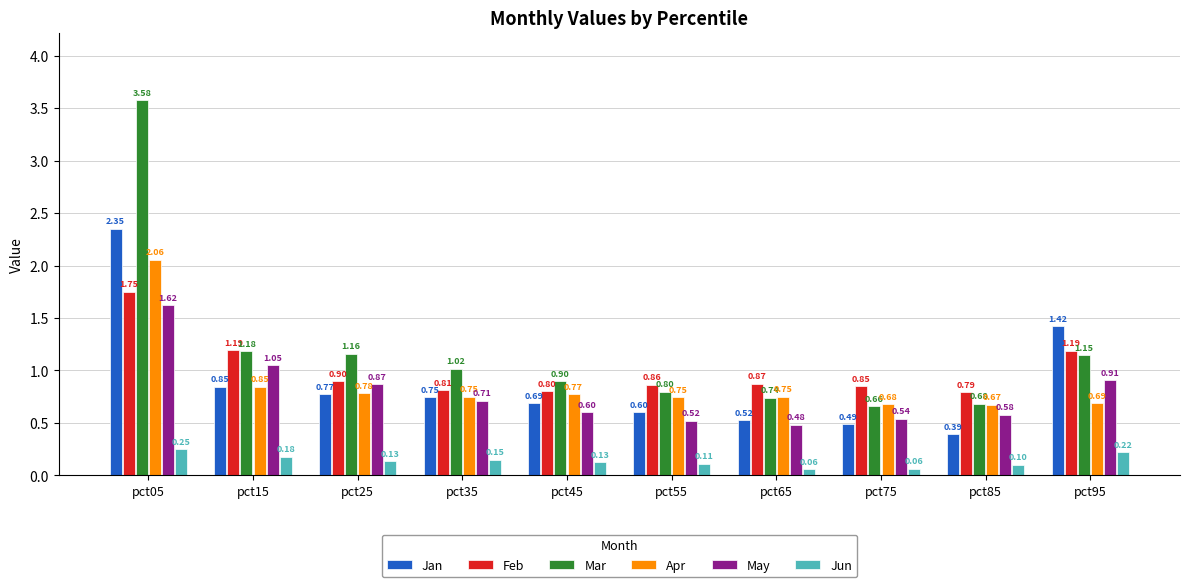

Between pct55 and pct85, which series saw the biggest shift?

Jan